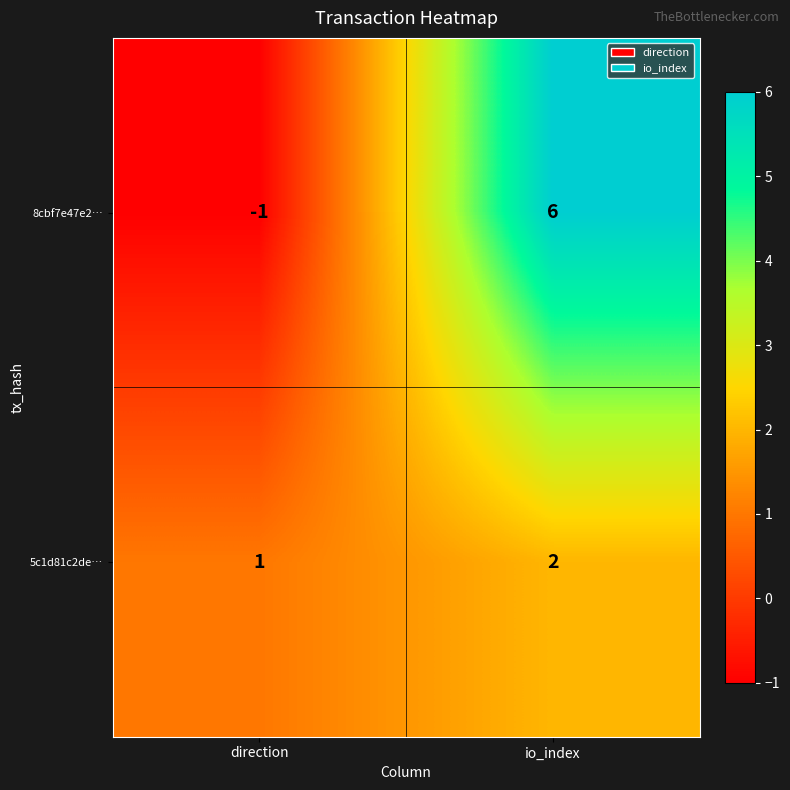

Reading left to right, transcribe all the data shown in this chart.

8cbf7e47e2…: direction=-1	io_index=6
5c1d81c2de…: direction=1	io_index=2